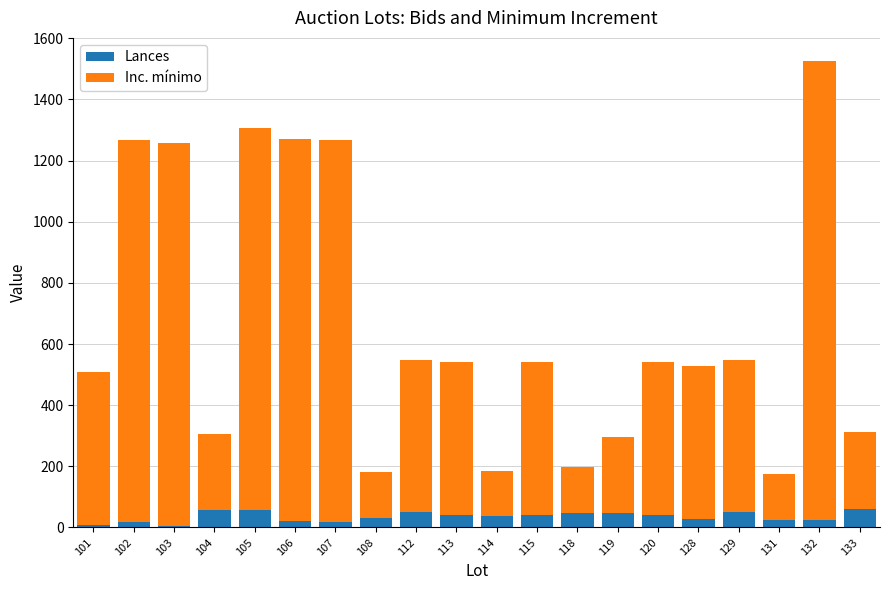

What is the total value across all series at 114?

186